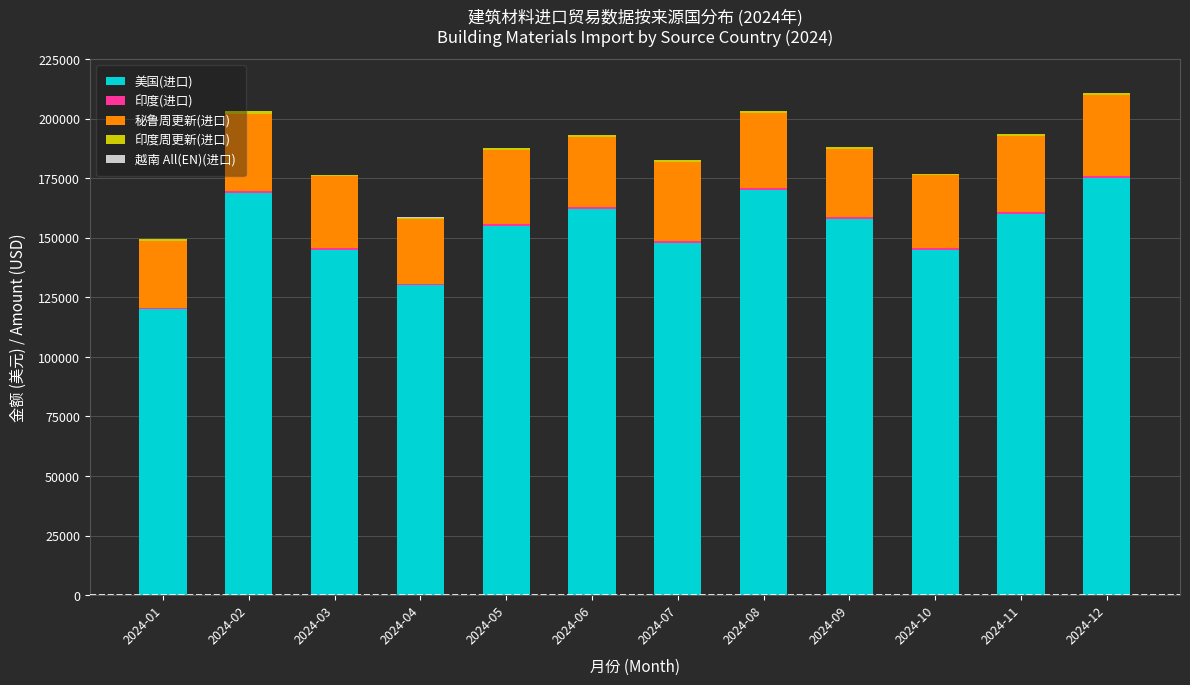

At which label does 美国(进口) reach its peak?

2024-12